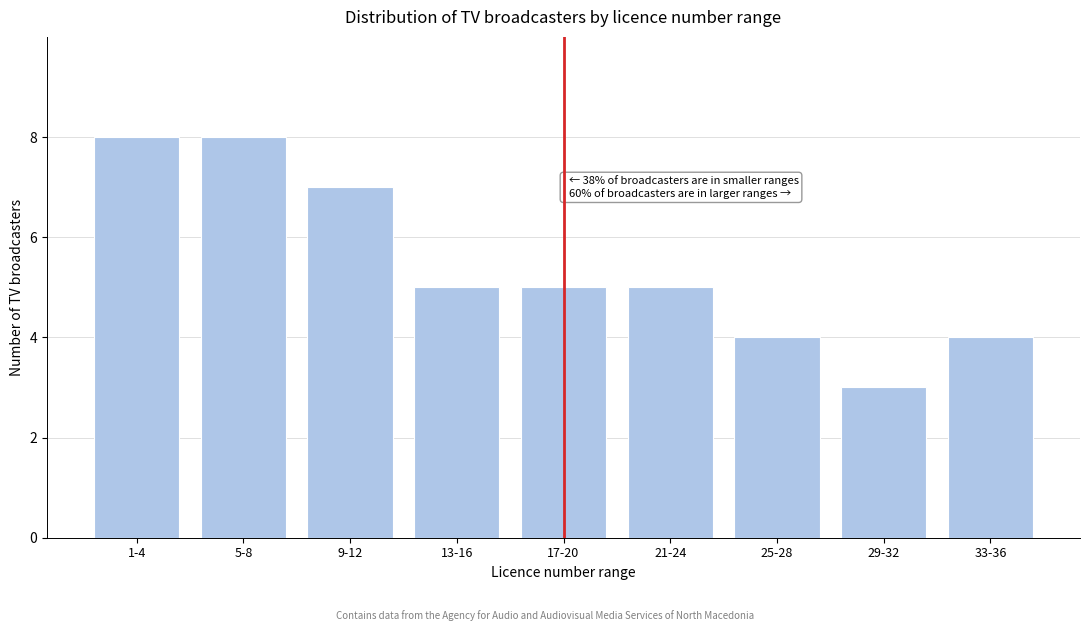

Reading right to left, what are all the values shown in this chart?

4	3	4	5	5	5	7	8	8